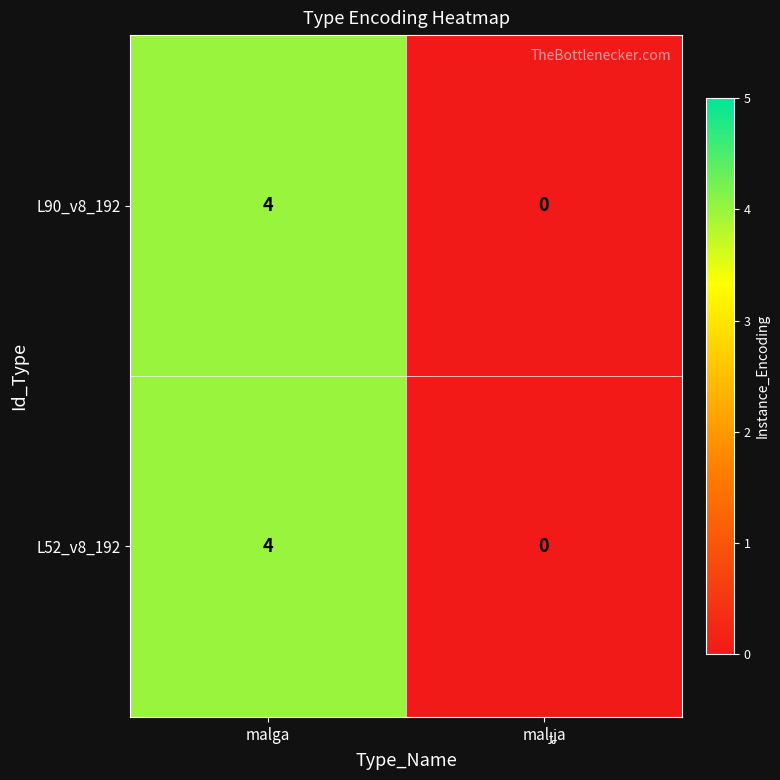

The value of L90_v8_192 at malga is 4. True or false?

True